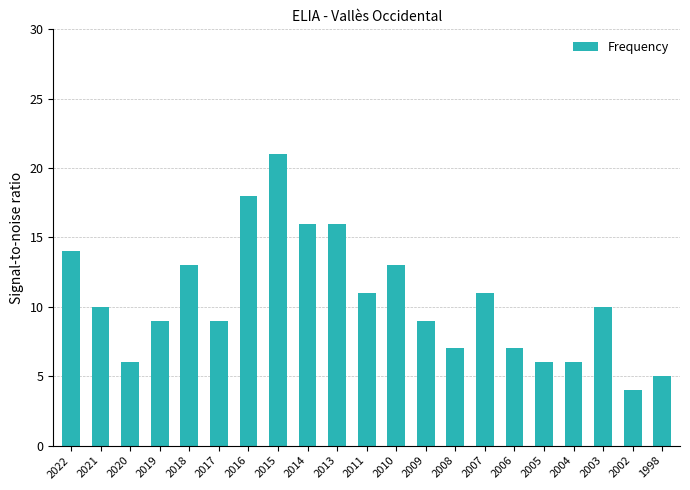

What is the sum of the values at 2019 and 2022?

23